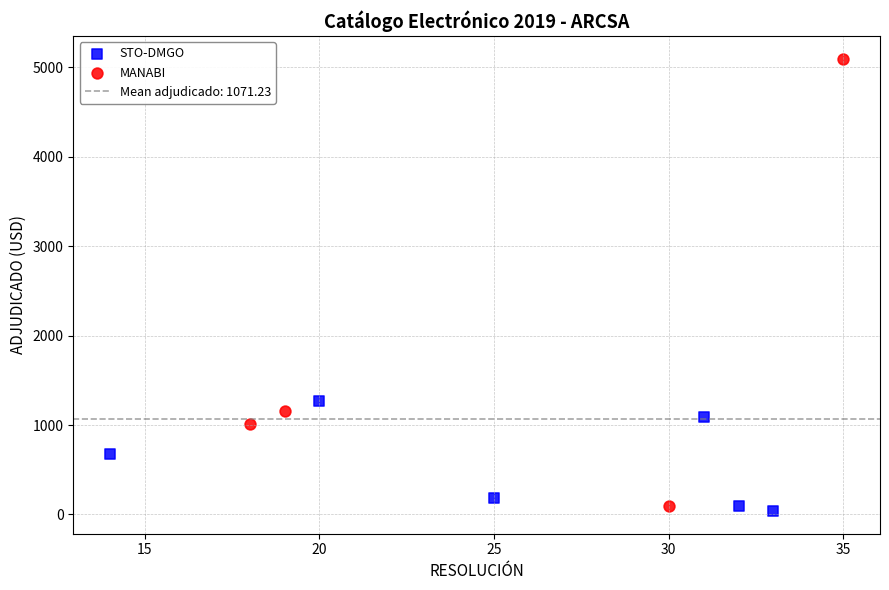

Which series has the widest spread of Y values?

MANABI